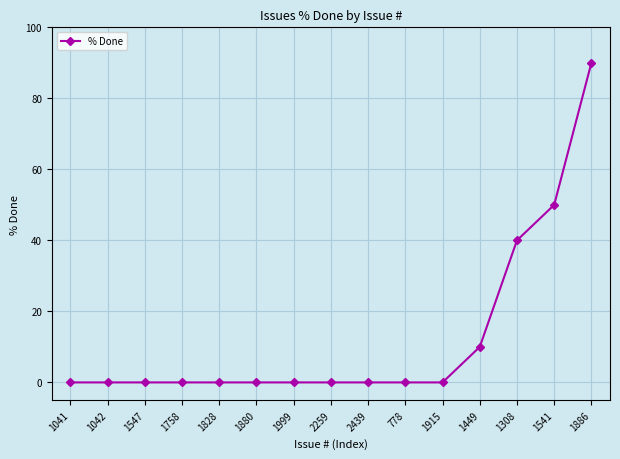

What is the greatest value displayed?

90